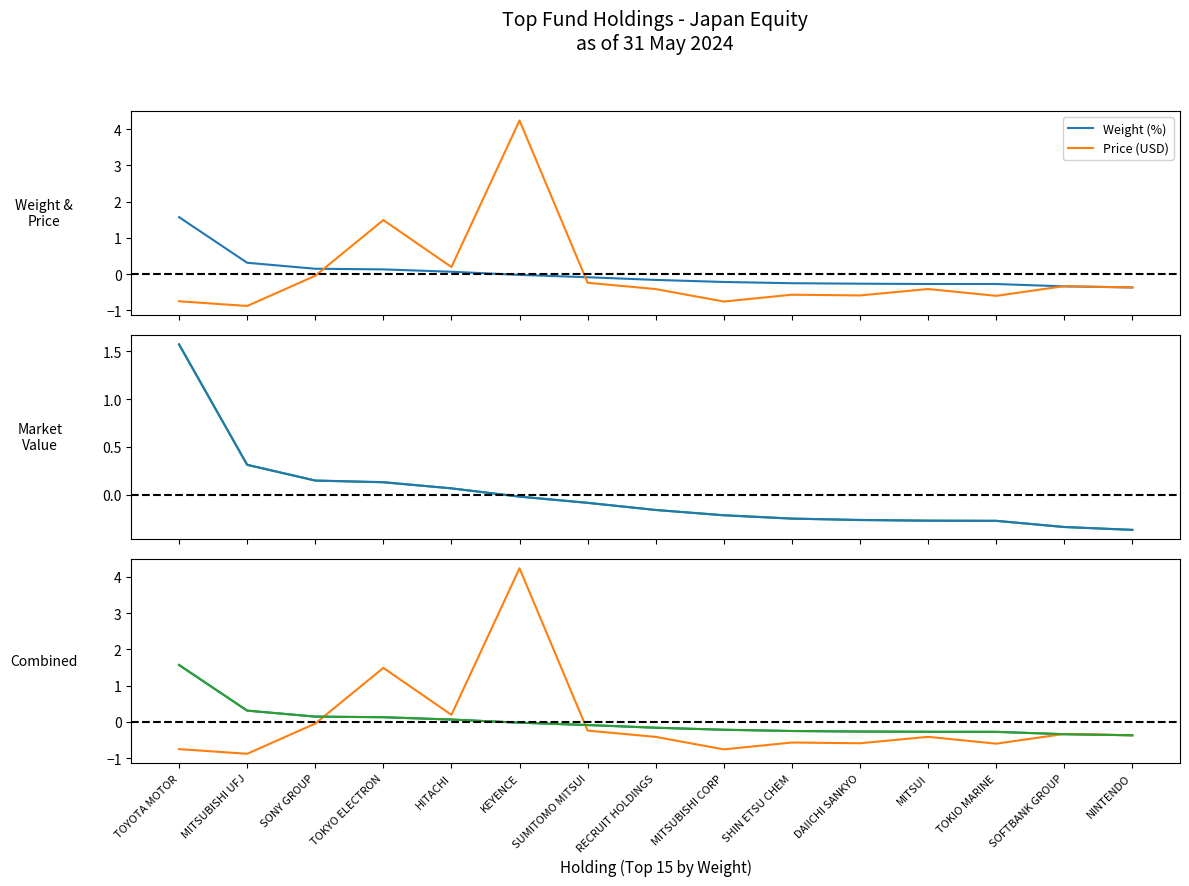

Where do Price (USD) and Weight (%) first cross each other?

SONY GROUP and TOKYO ELECTRON